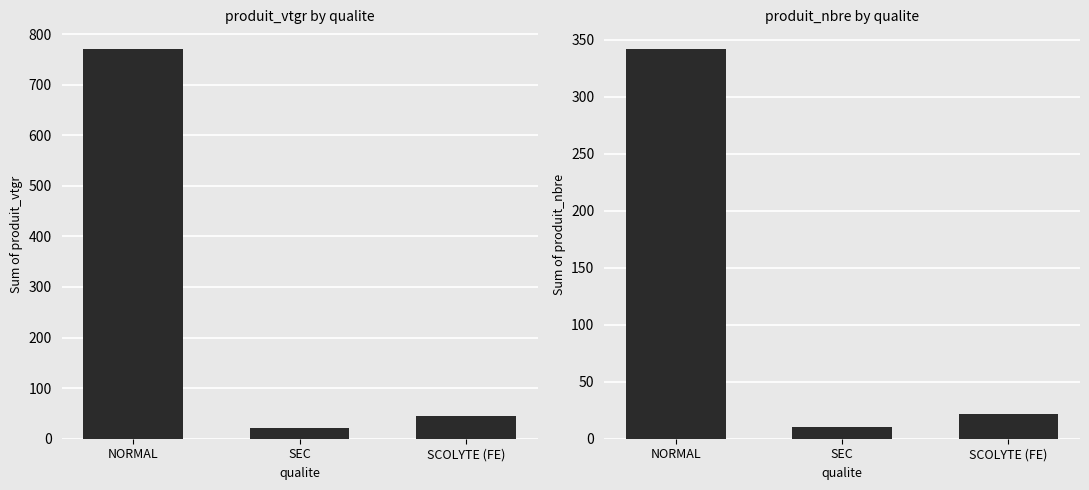

True or false: produit_vtgr has a value of 27.5 at SCOLYTE (FE).

False